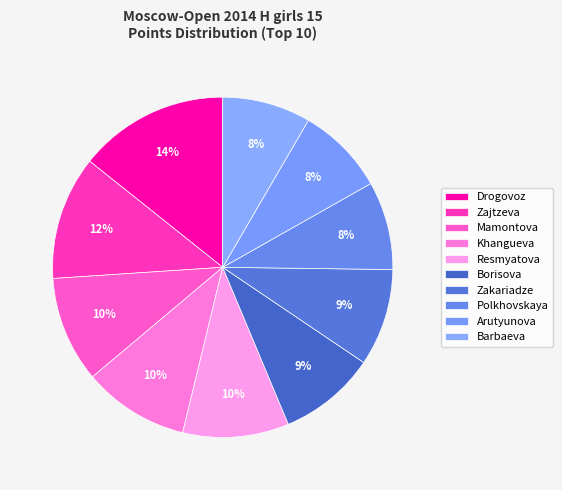

Which category has the biggest portion of the pie?

Drogovoz Irina